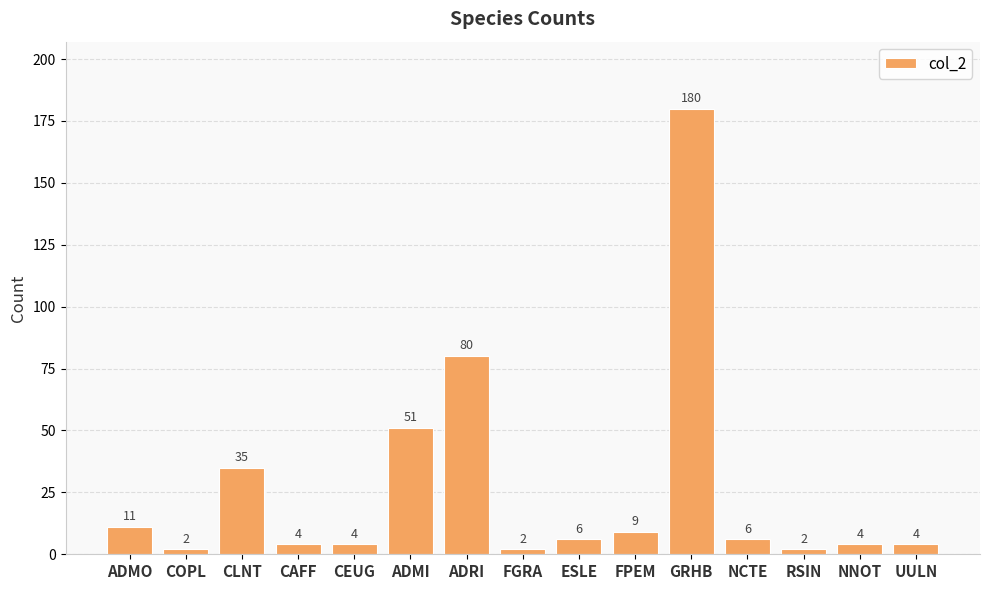

What is the minimum value shown in the chart?

2